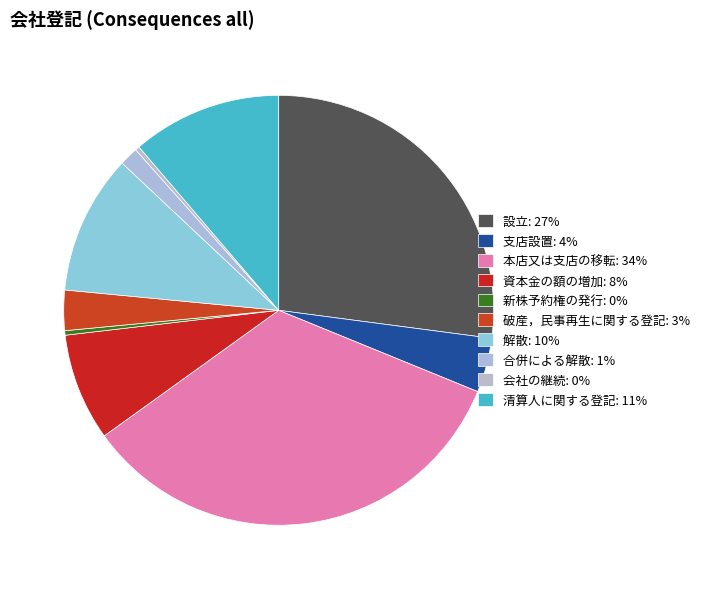

Count the number of slices in the pie.

10